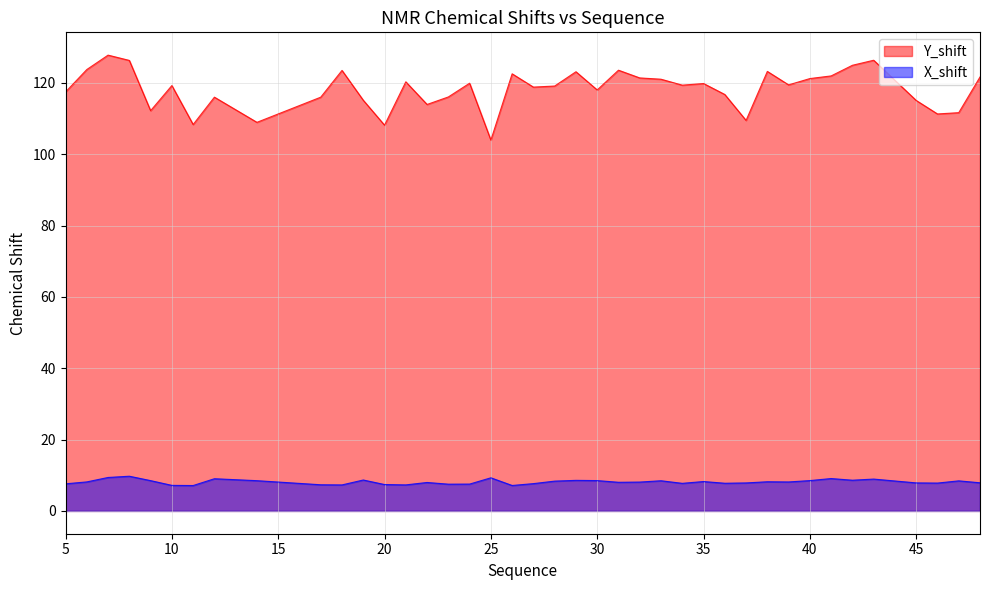

What is the smallest value displayed?

7.1